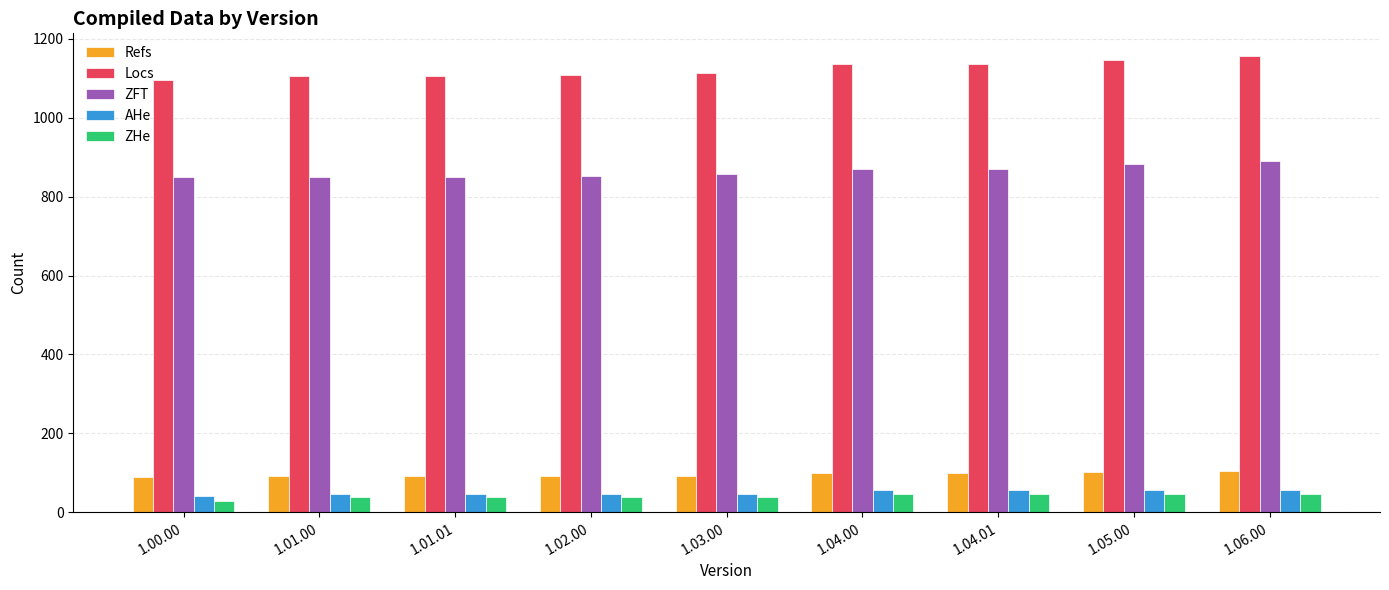

The value of AHe at 1.02.00 is 46. True or false?

True